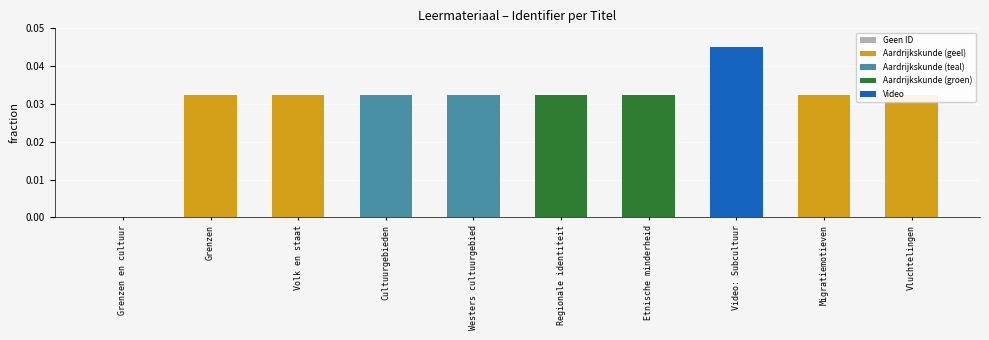

Which has a higher value, Grenzen en cultuur or Grenzen?

Grenzen